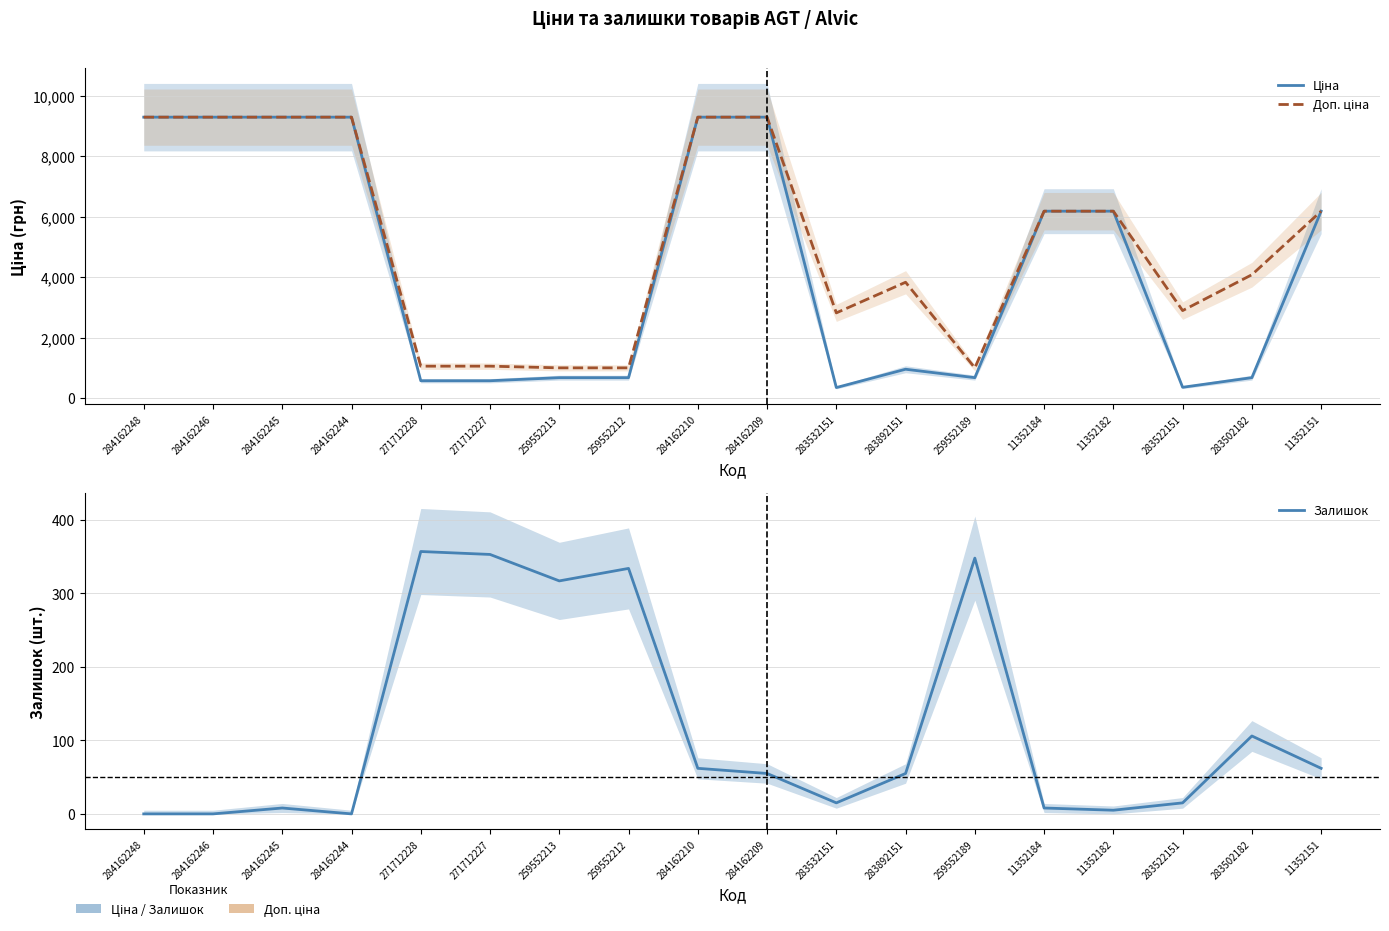

What is the label of the 9th point from the left?

284162210